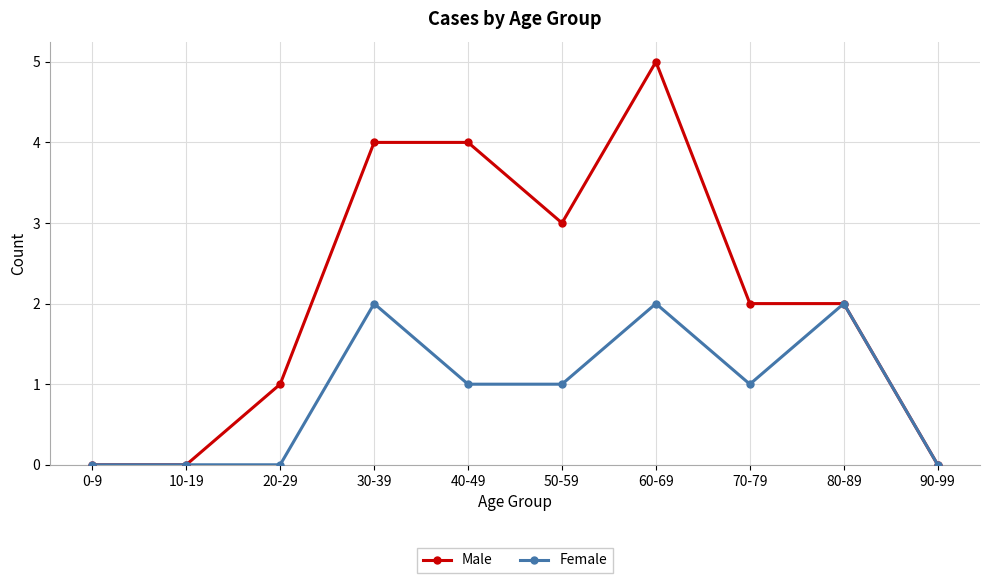

What is the sum of all Female values?

9